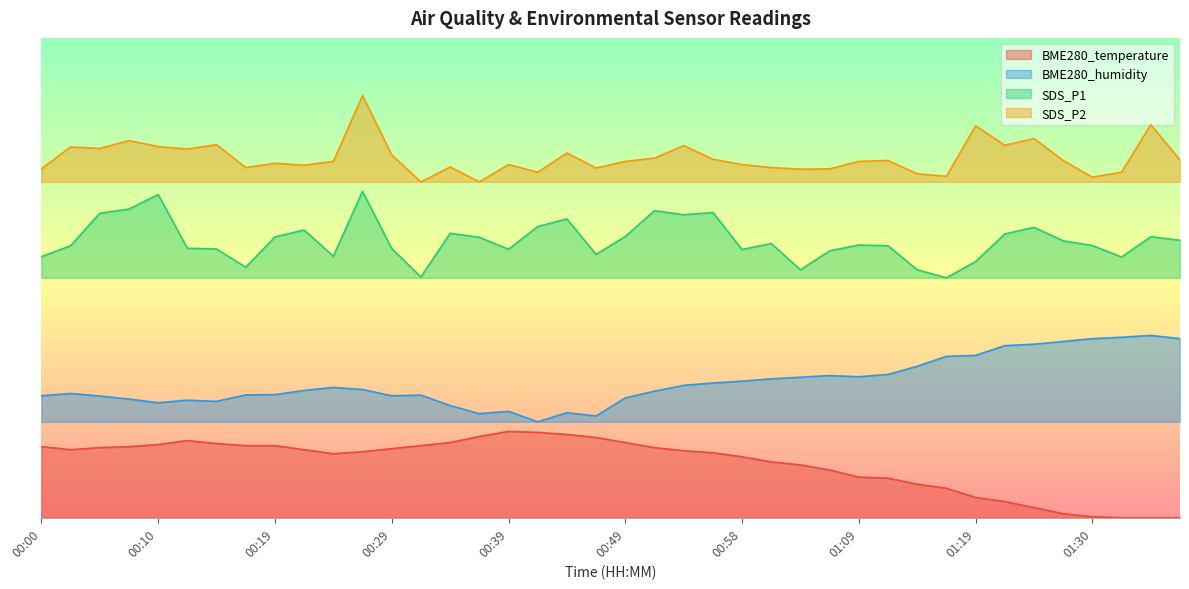

Where does the BME280_humidity series first go above 26?

00:22